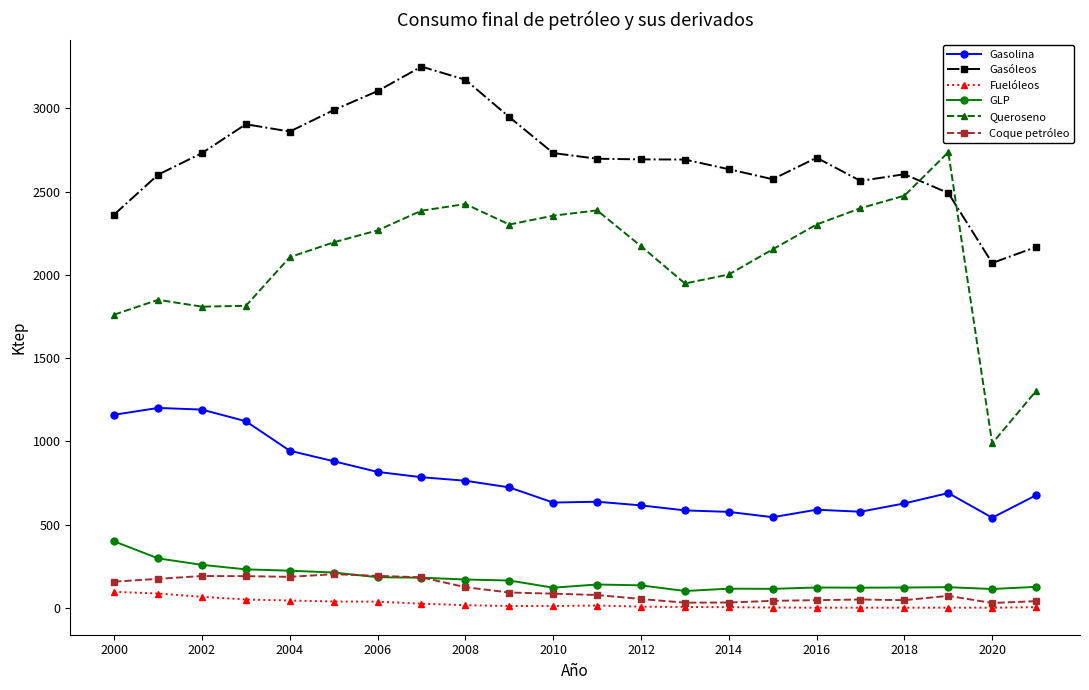

What are all the series names shown in the legend?

Gasolina, Gasóleos, Fuelóleos, GLP, Queroseno, Coque petróleo